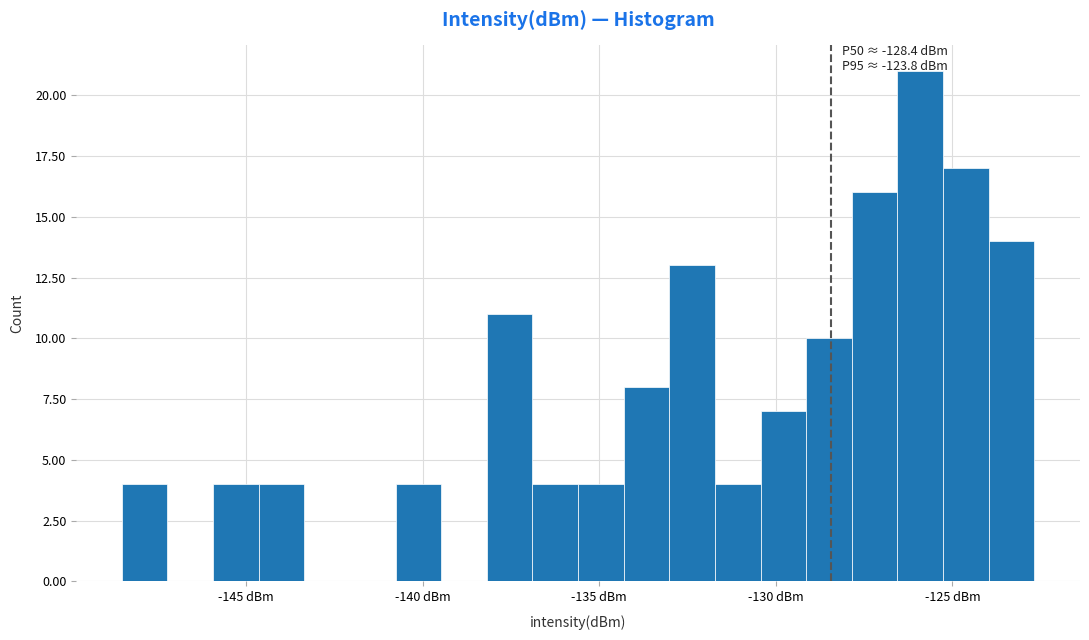

Around what value on the x-axis is the tallest bar? Give the approximate position of its centre, as read against the axis.

-126.0